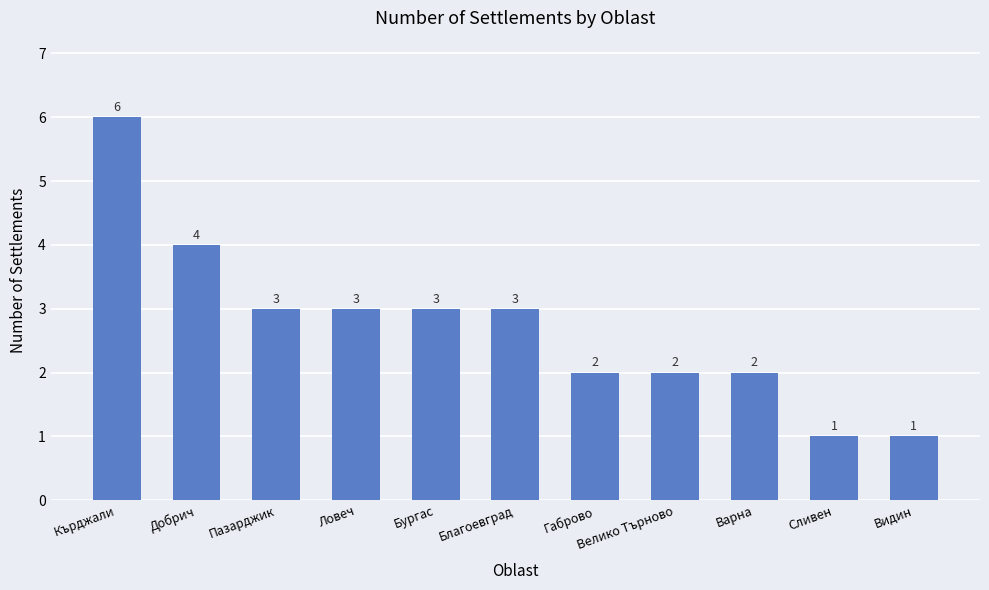

What is the sum of all values?

30